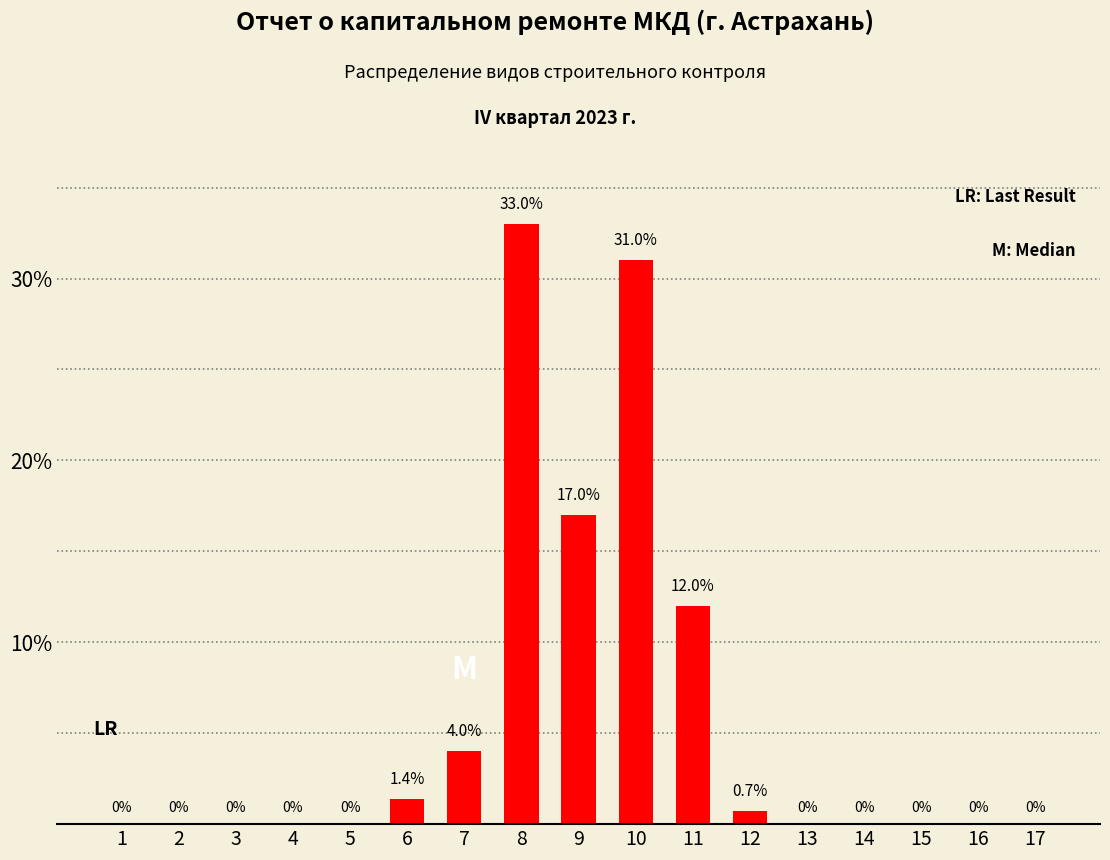

Reading right to left, transcribe all the data shown in this chart.

17=0.0	16=0.0	15=0.0	14=0.0	13=0.0	12=0.7	11=12.0	10=31.0	9=17.0	8=33.0	7=4.0	6=1.4	5=0.0	4=0.0	3=0.0	2=0.0	1=0.0